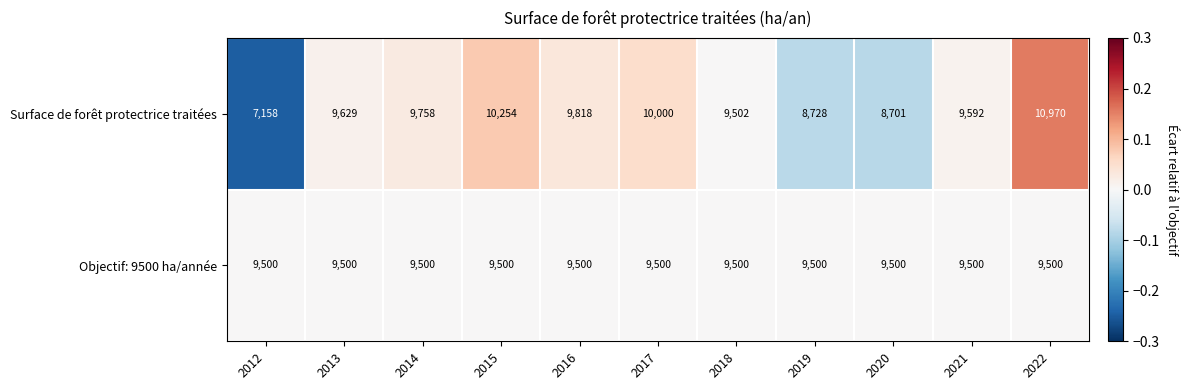

Which series has the largest total across all categories?

Objectif: 9500 ha/année